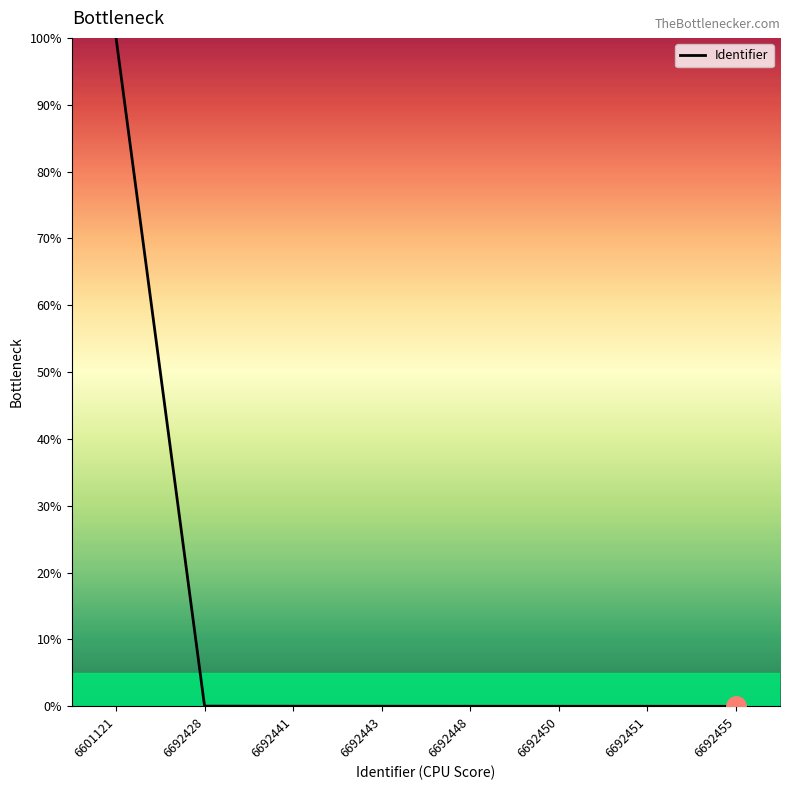

What is the average value?

0.1